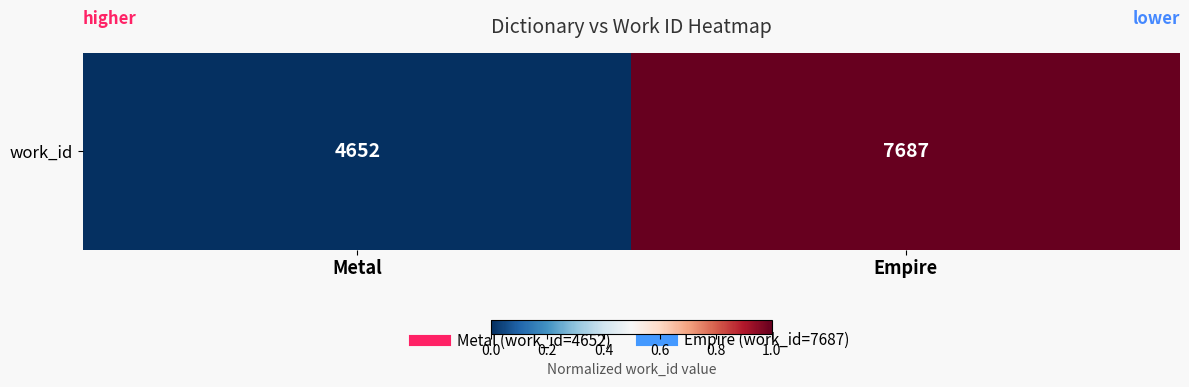

Is it true that the value at Metal is 0.7?

False